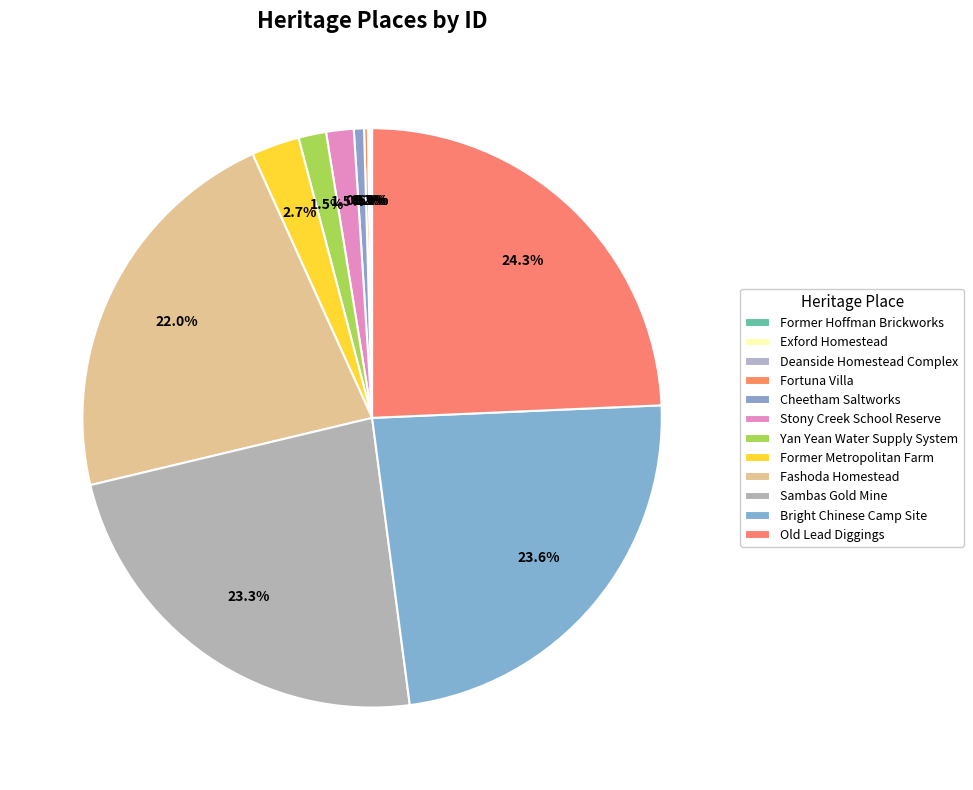

To the nearest percent, what is the average slice percentage?

8%